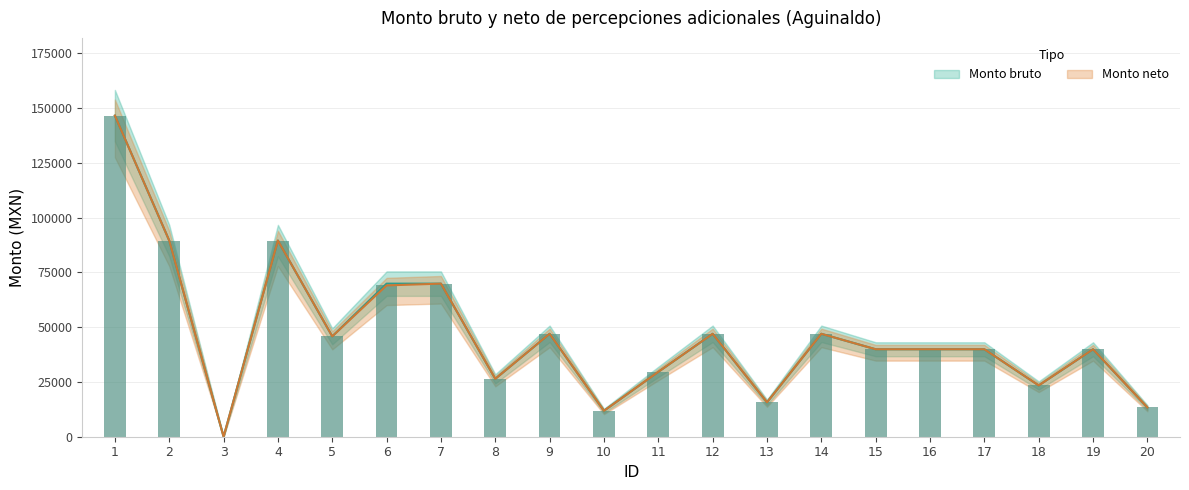

How many data points does each series have?

20